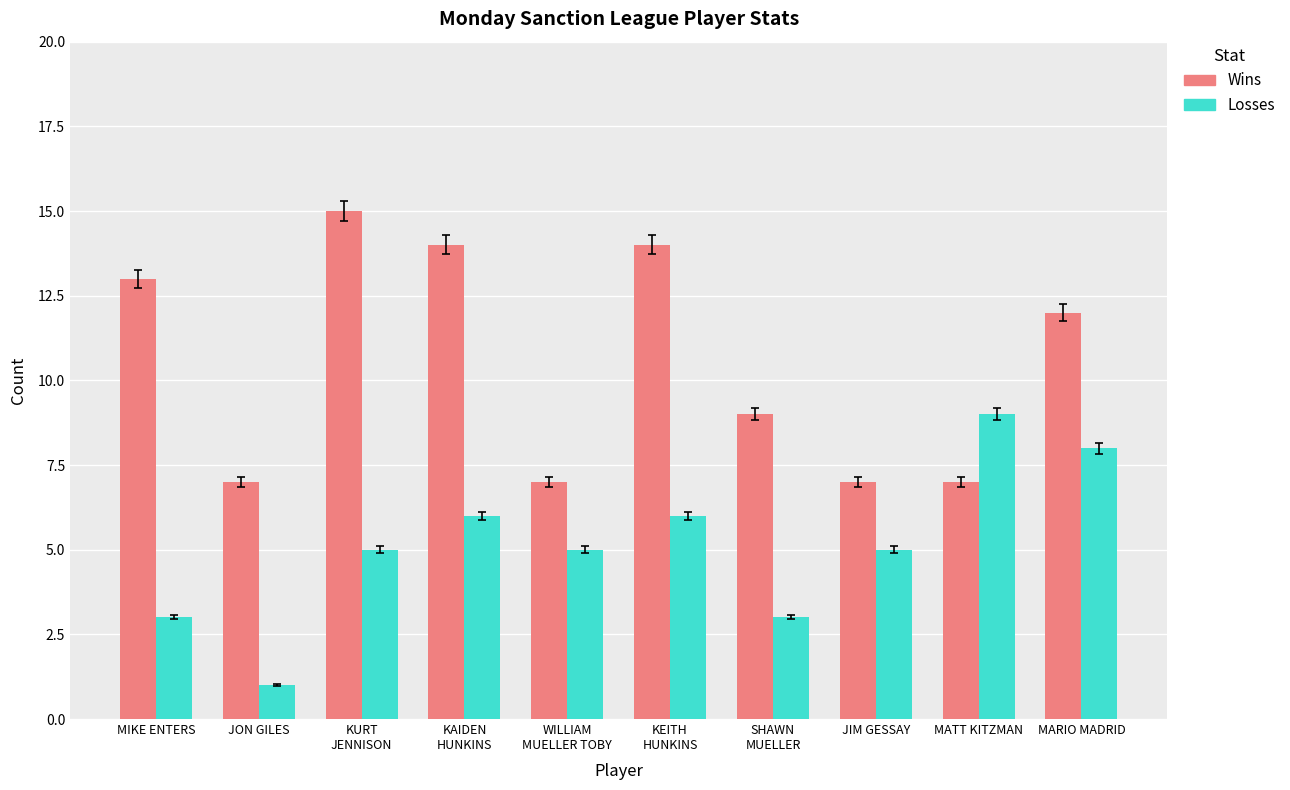

Is the value of Losses at SHAWN
MUELLER greater than the value of Wins at JIM GESSAY?

No